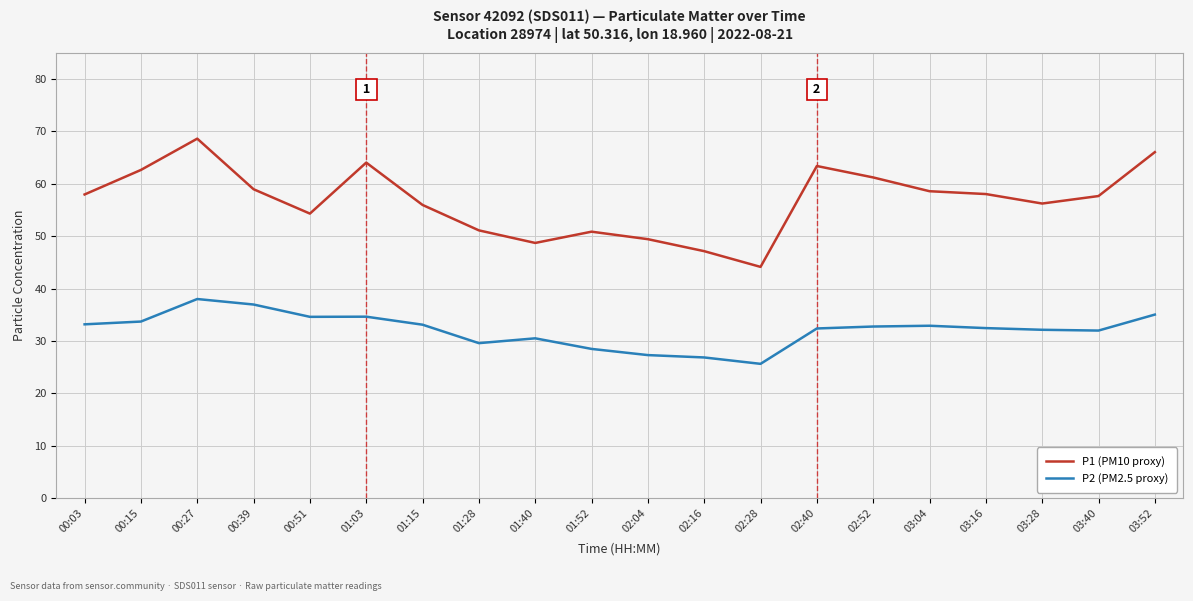

What position from the left is 02:52?

15